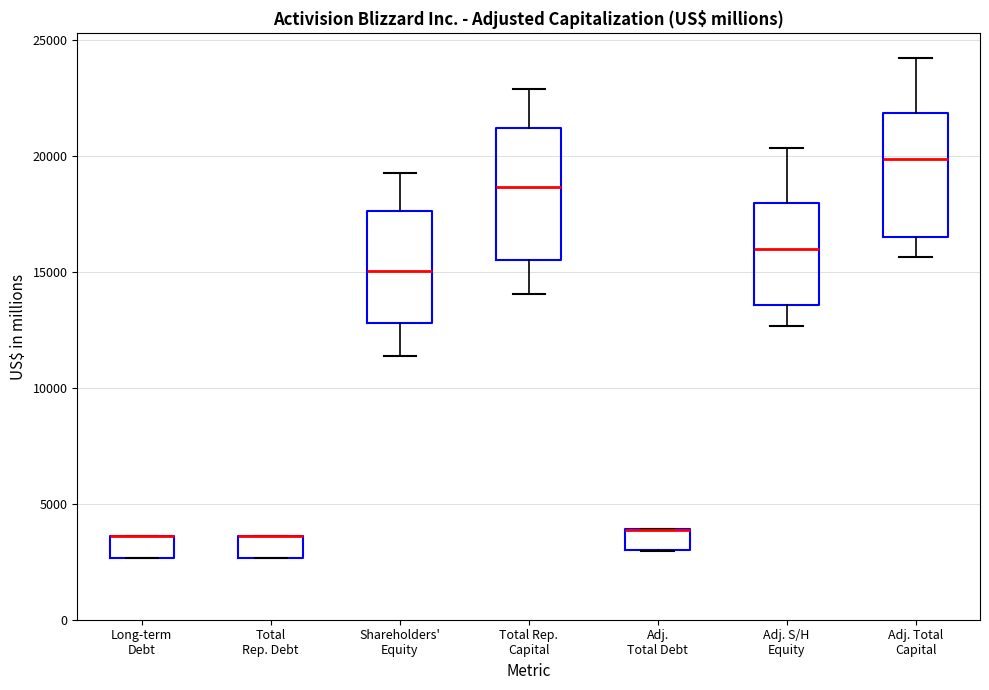

Where does the upper whisker of the box for Adj. S/H Equity end on the y-axis? The values are not printed on the chart, so give them approximately, as read against the axis.

20500